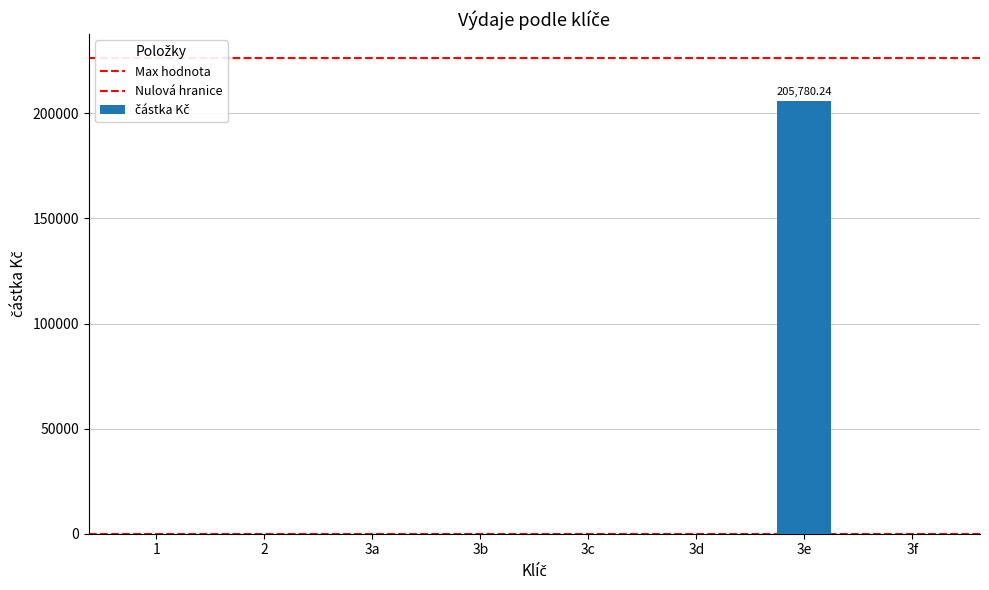

At which label is the value closest to 102890?

1